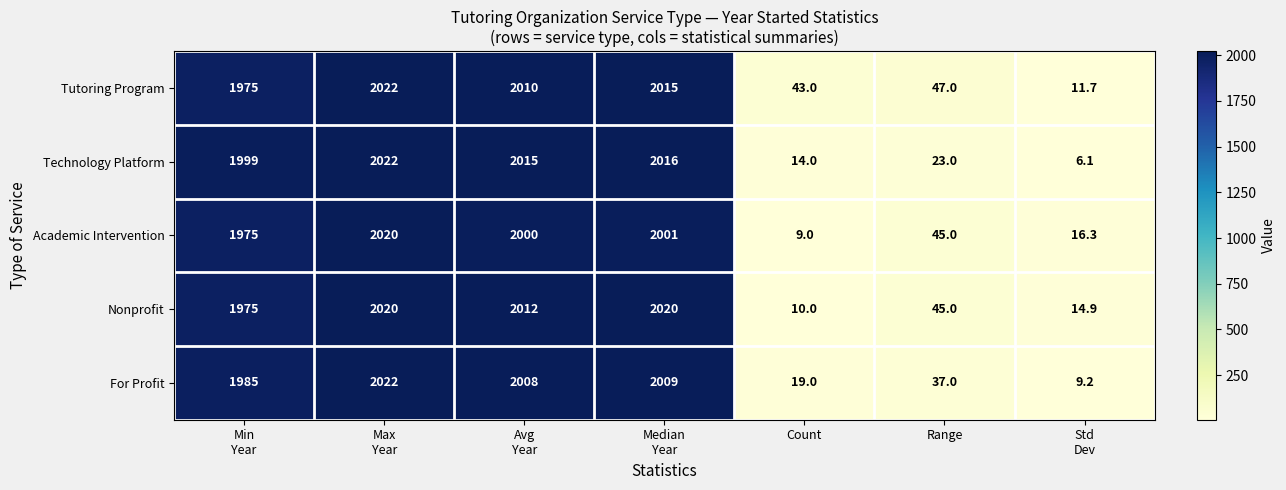

At Count, list the series in order from largest to smallest.

Tutoring Program, For Profit, Technology Platform, Nonprofit, Academic Intervention